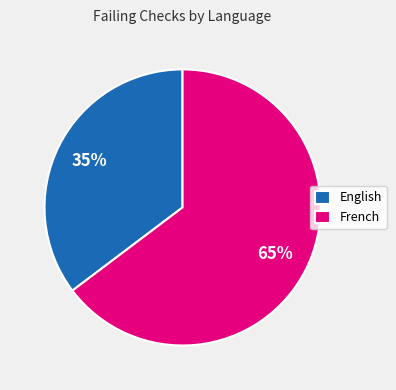

How many segments does this pie chart have?

2